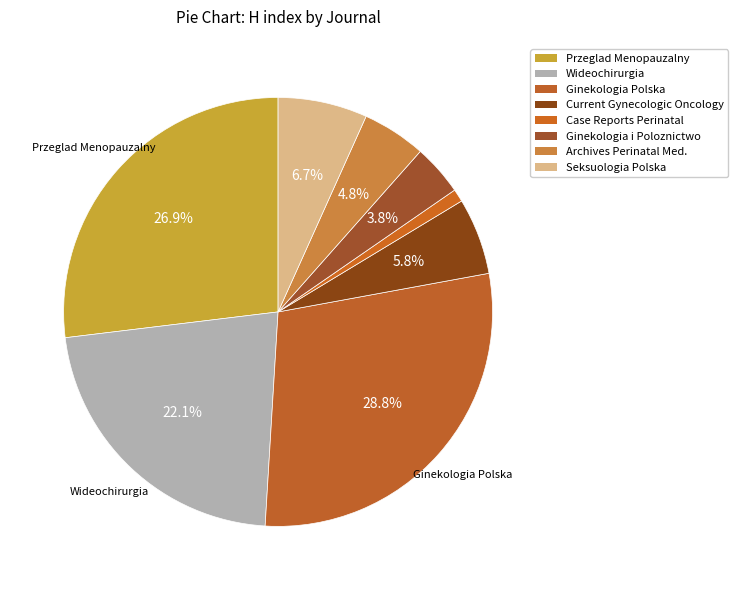

How many slices are in this pie chart?

8